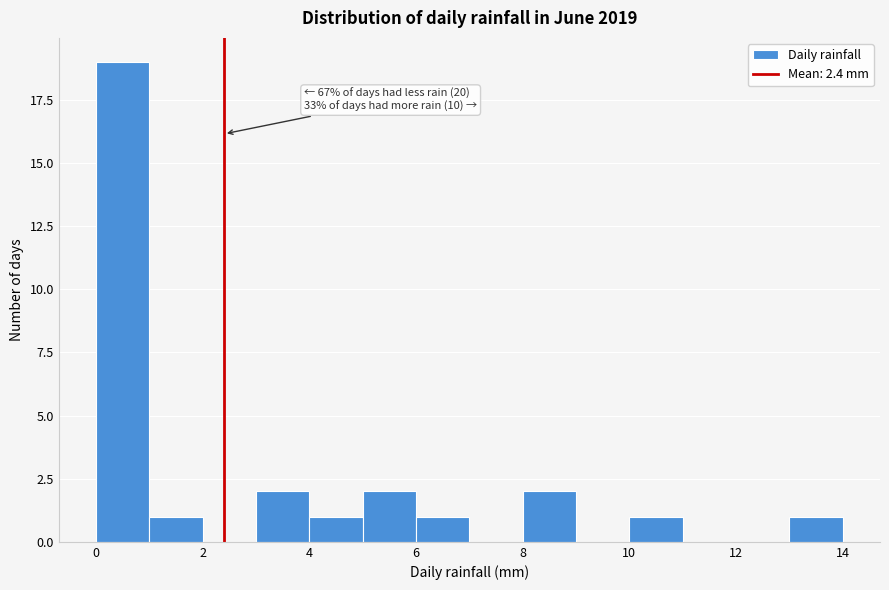

Which range on the x-axis has the tallest bar?

0 to 1